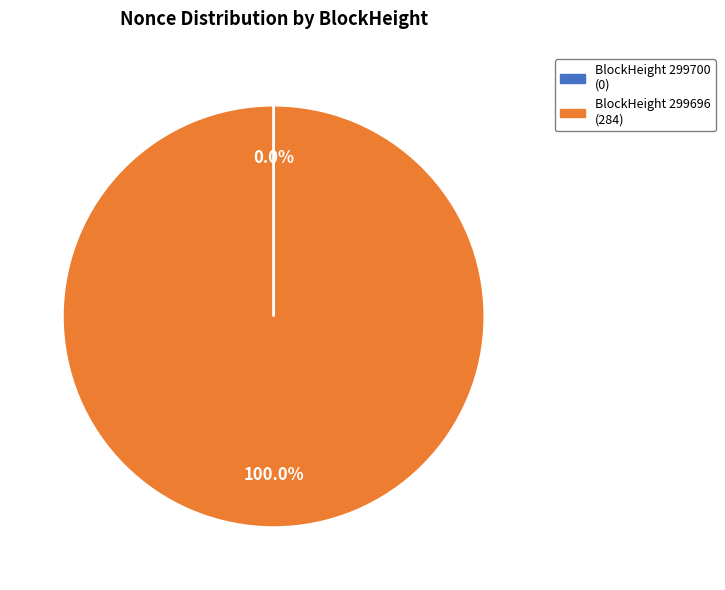

To the nearest percent, what is the difference between the largest and smallest slice percentages?

100%